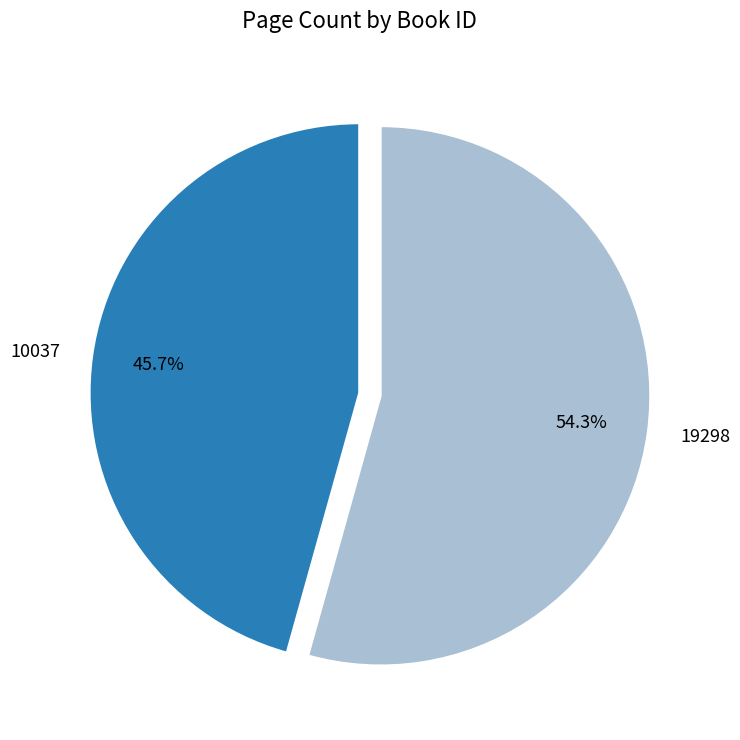

Is 19298 the majority of the pie?

Yes